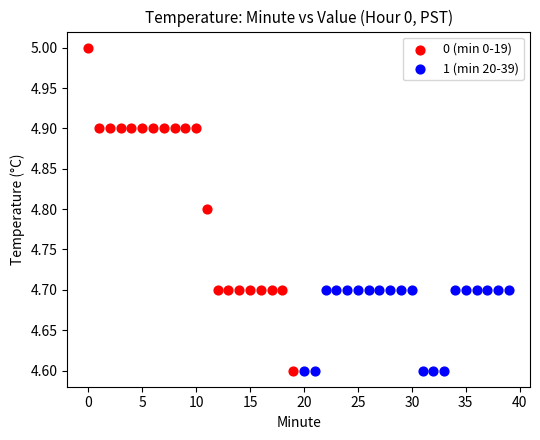

Which series contains the highest Y value?

0 (min 0-19)